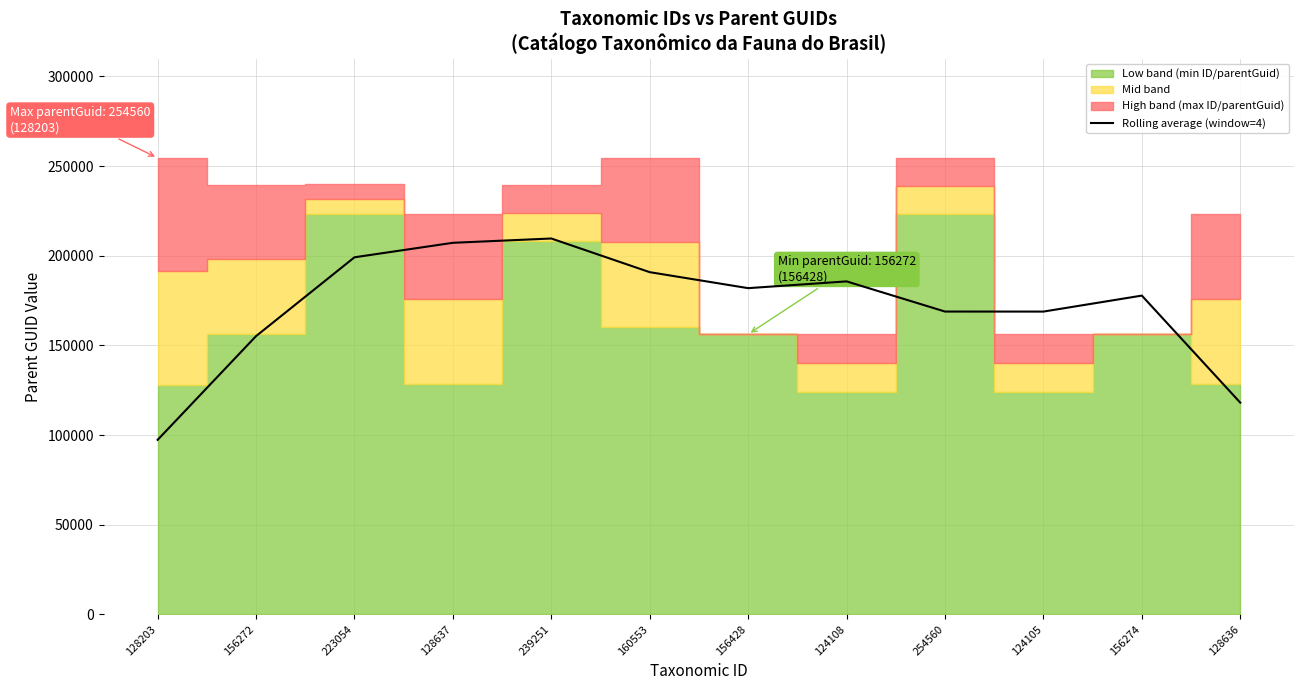

Where is the data nearest to the value 153490?

156272